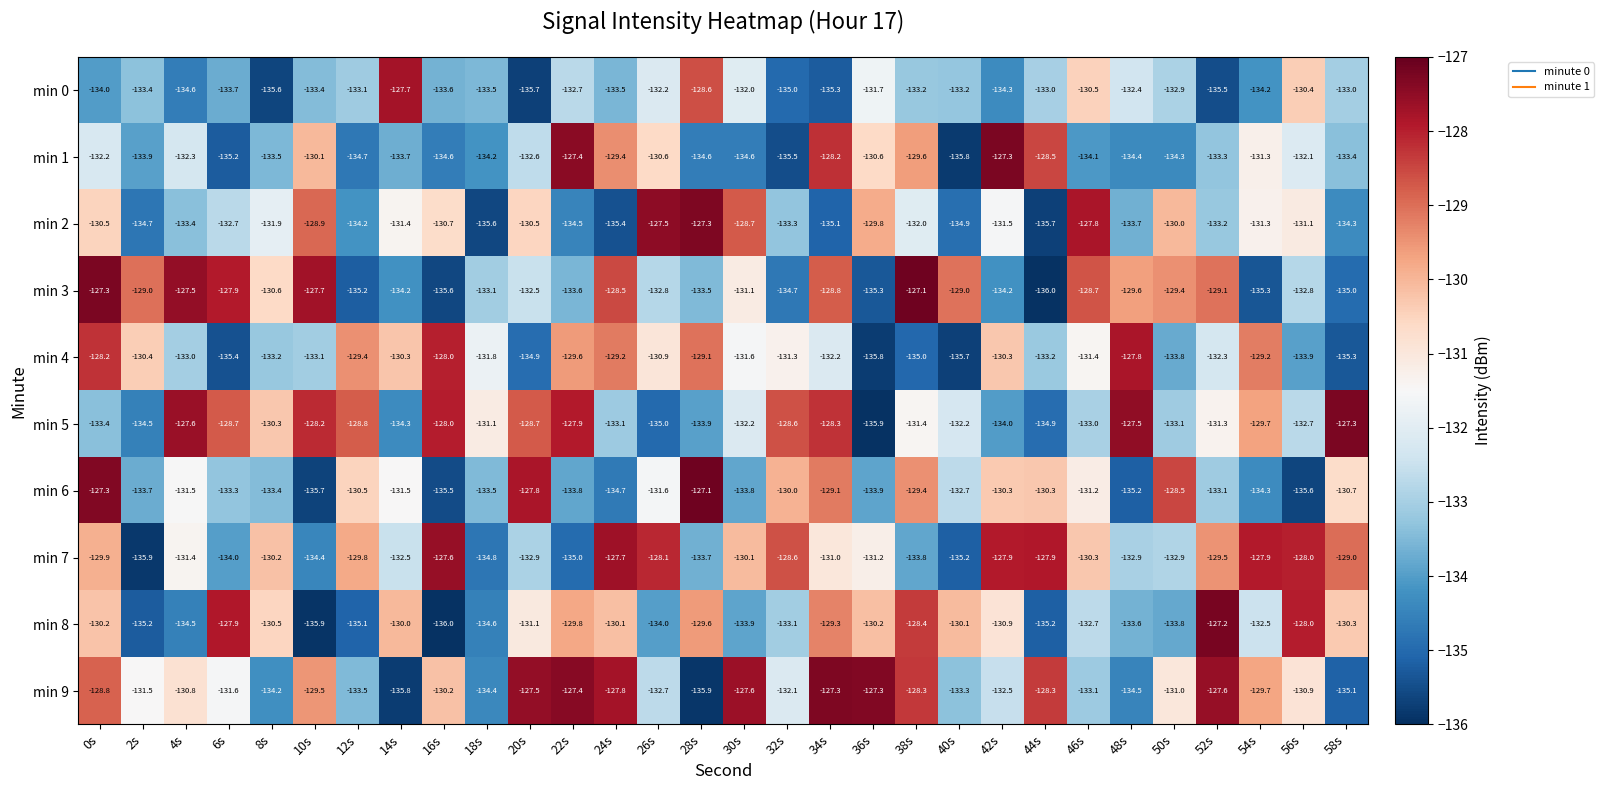

Rank the series at 34s from lowest to highest value.

min 0, min 2, min 4, min 7, min 8, min 6, min 3, min 5, min 1, min 9